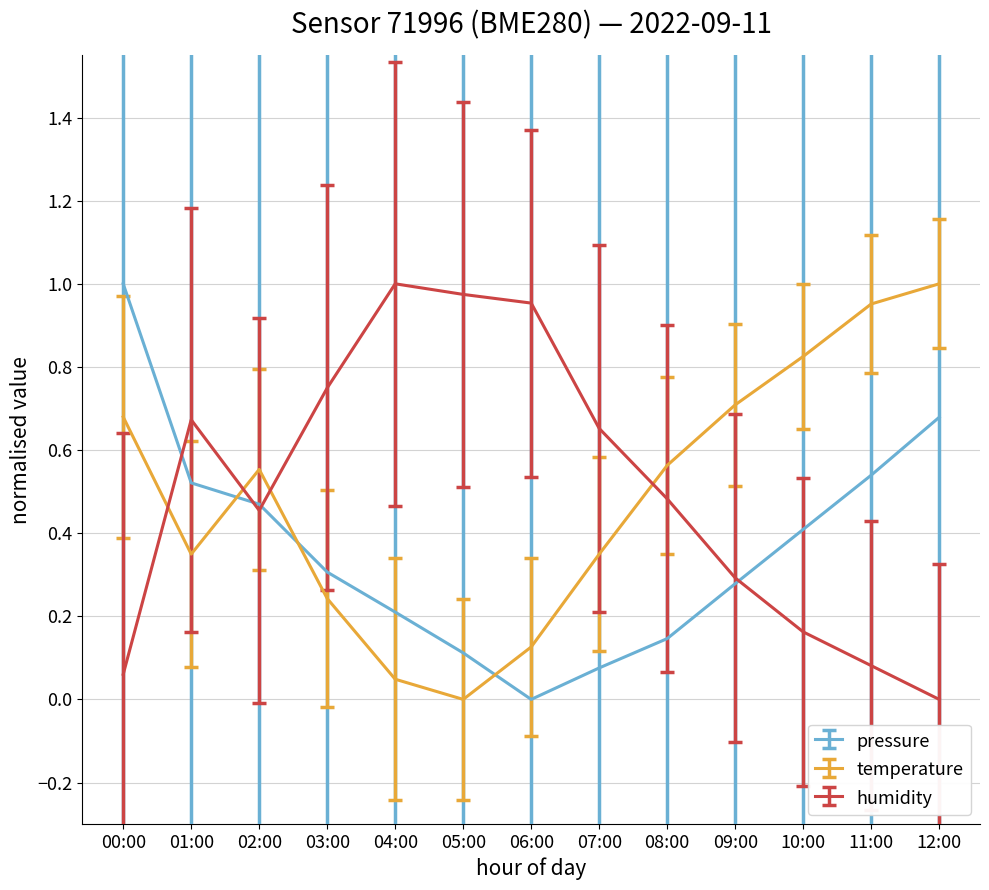

Is the value of pressure at 07:00 greater than the value of temperature at 05:00?

Yes